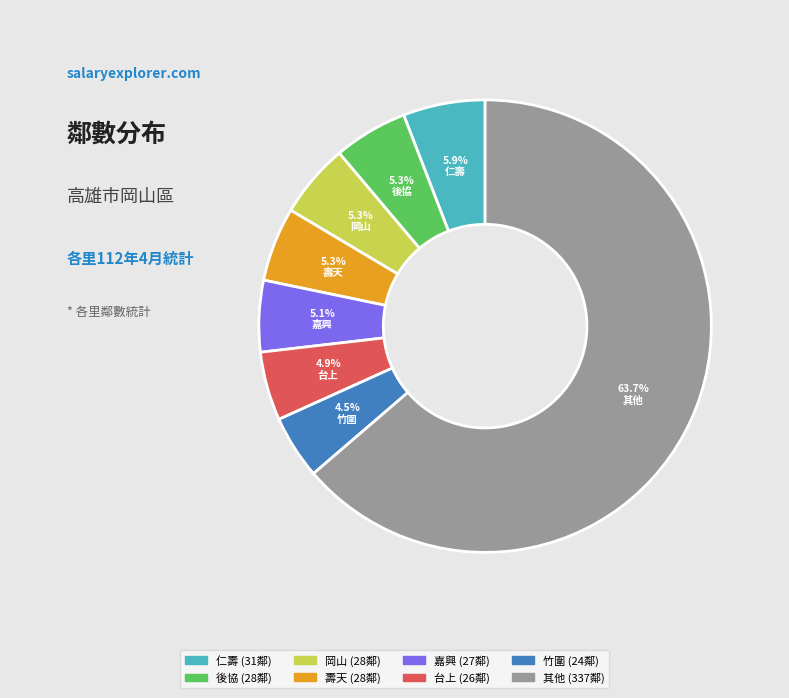

Is there any slice that represents more than half of the pie?

Yes